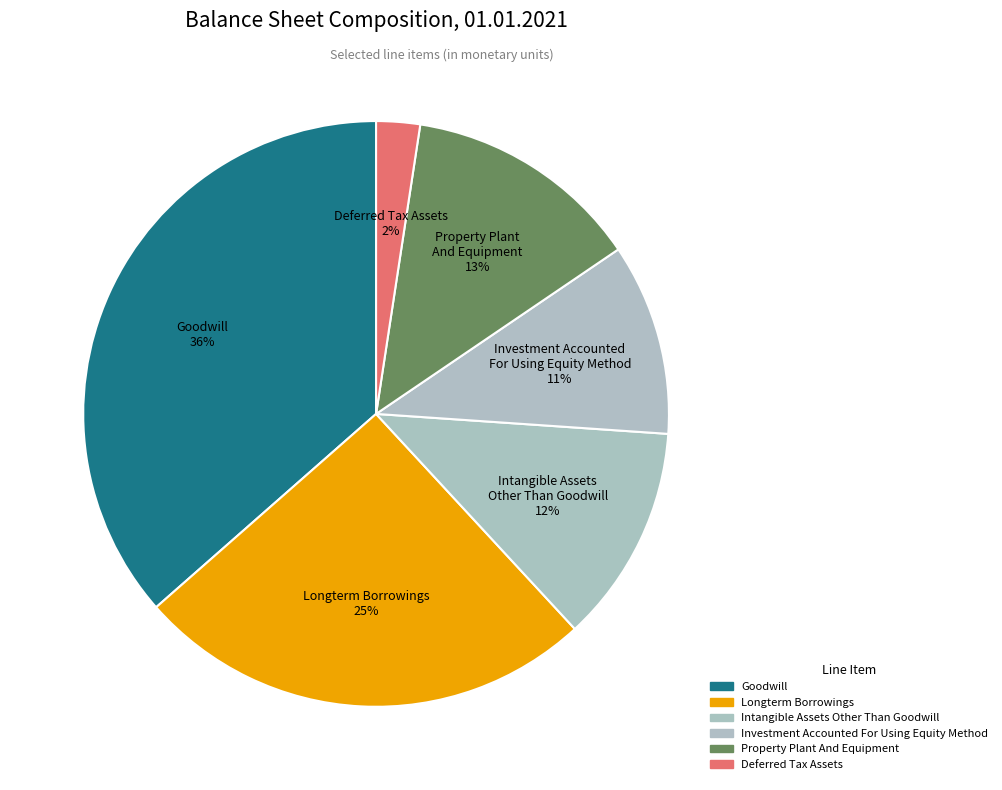

Is there a majority slice in this chart?

No